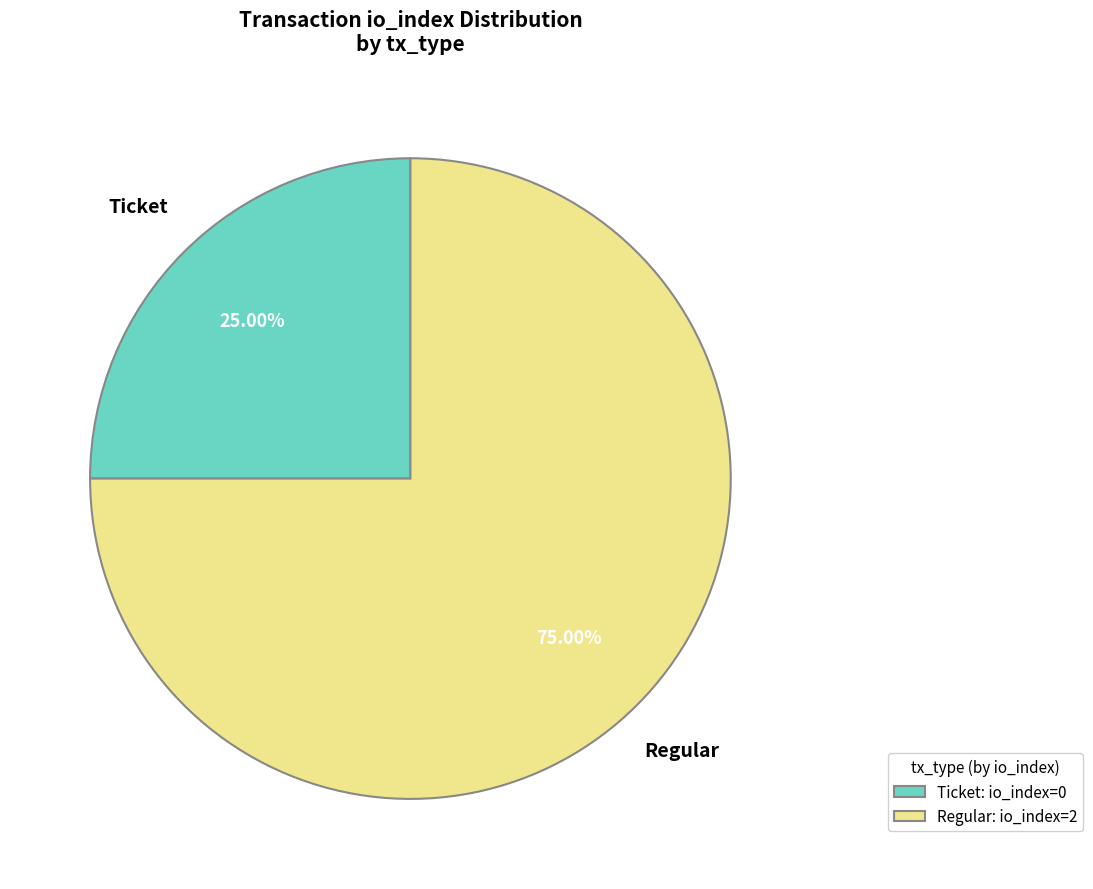

Does Regular account for over 50% of the chart?

Yes